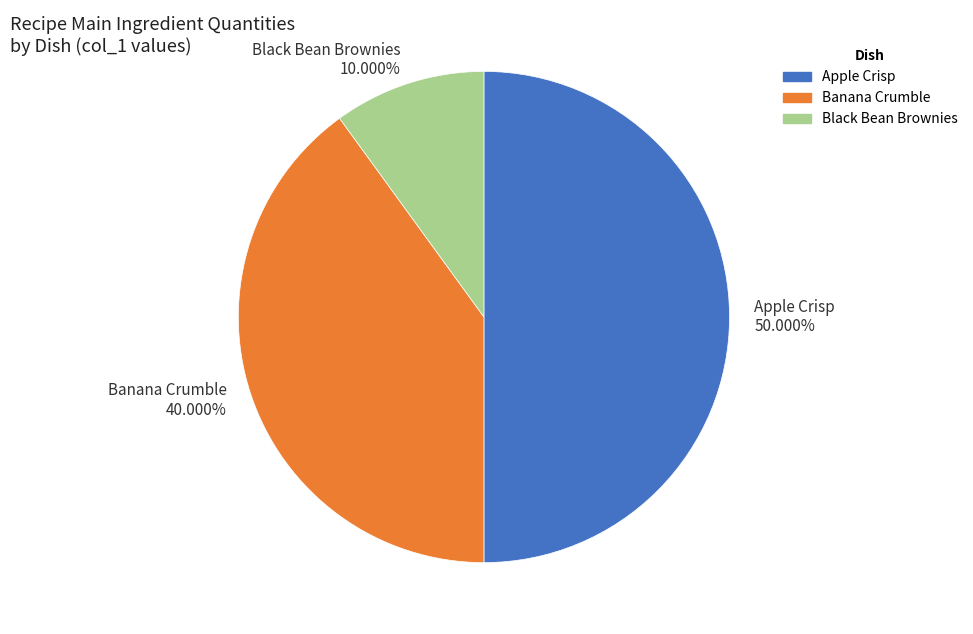

What is the ratio of the value at Apple Crisp 50.000% to the value at Banana Crumble 40.000%?

1.2